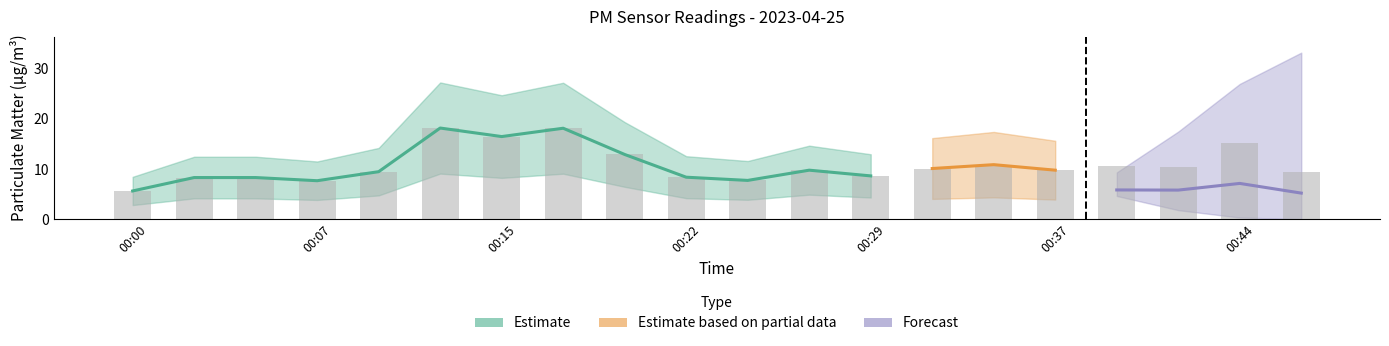

Between 00:02 and 00:29, which is larger?

00:29